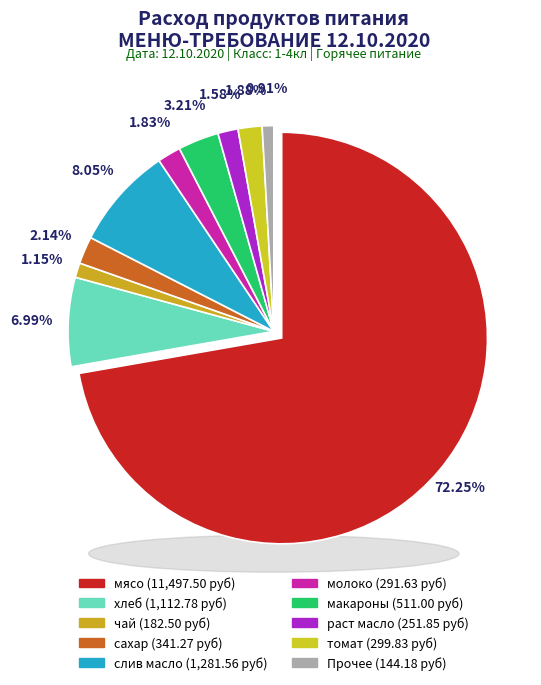

Which category has the biggest portion of the pie?

мясо